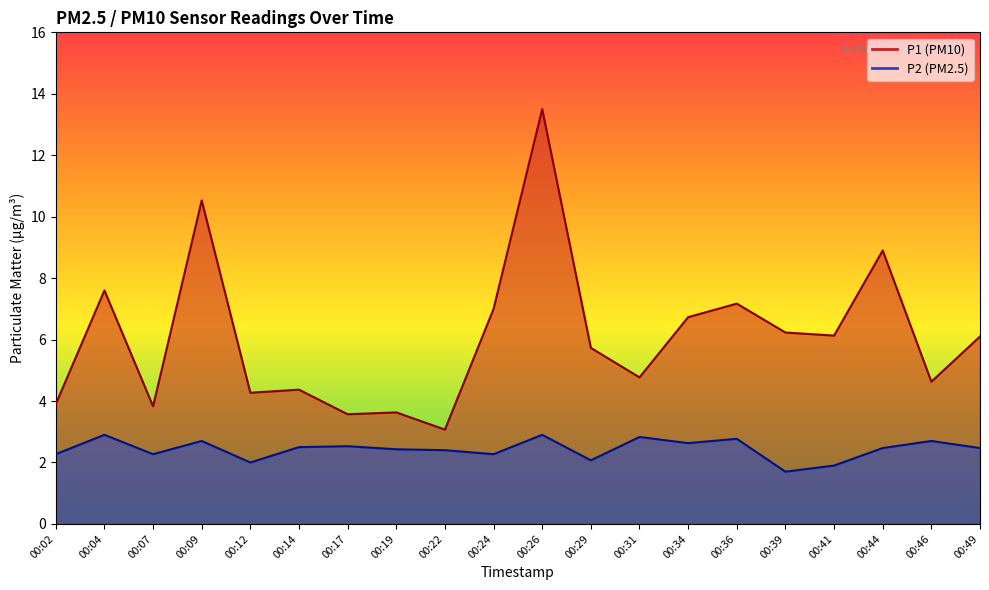

What is the difference between the highest and lowest values at 00:24?

4.7